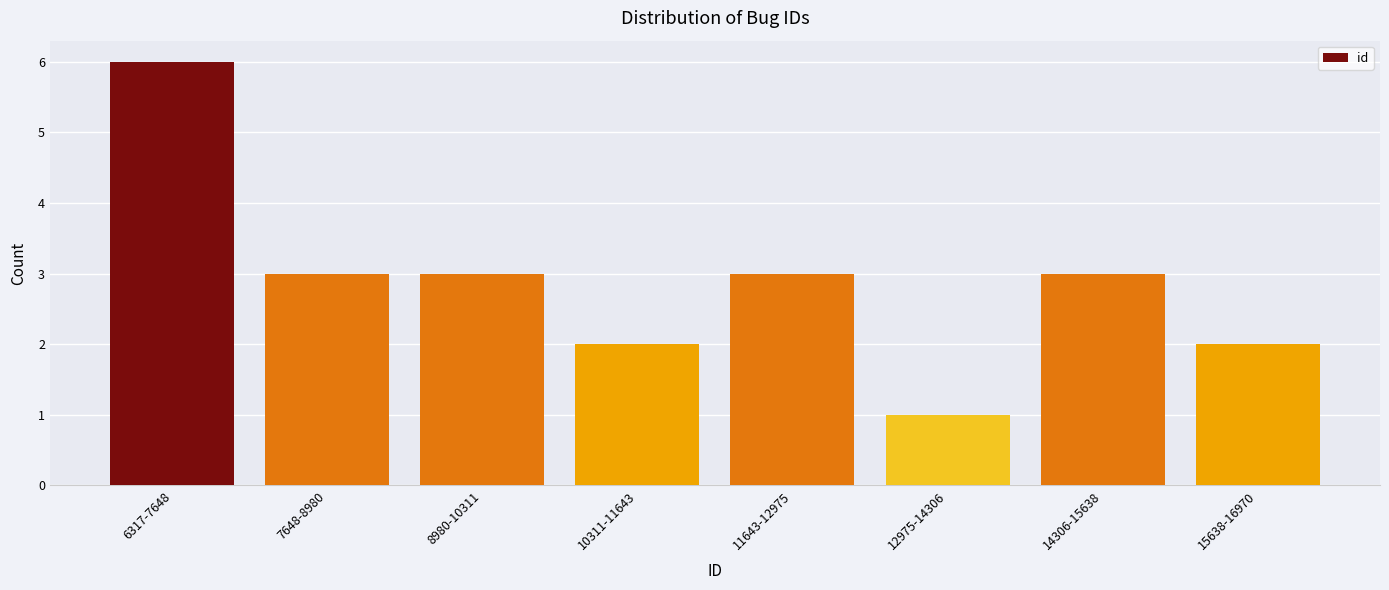

Reading left to right, extract all data points from this chart.

6317-7648=6	7648-8980=3	8980-10311=3	10311-11643=2	11643-12975=3	12975-14306=1	14306-15638=3	15638-16970=2